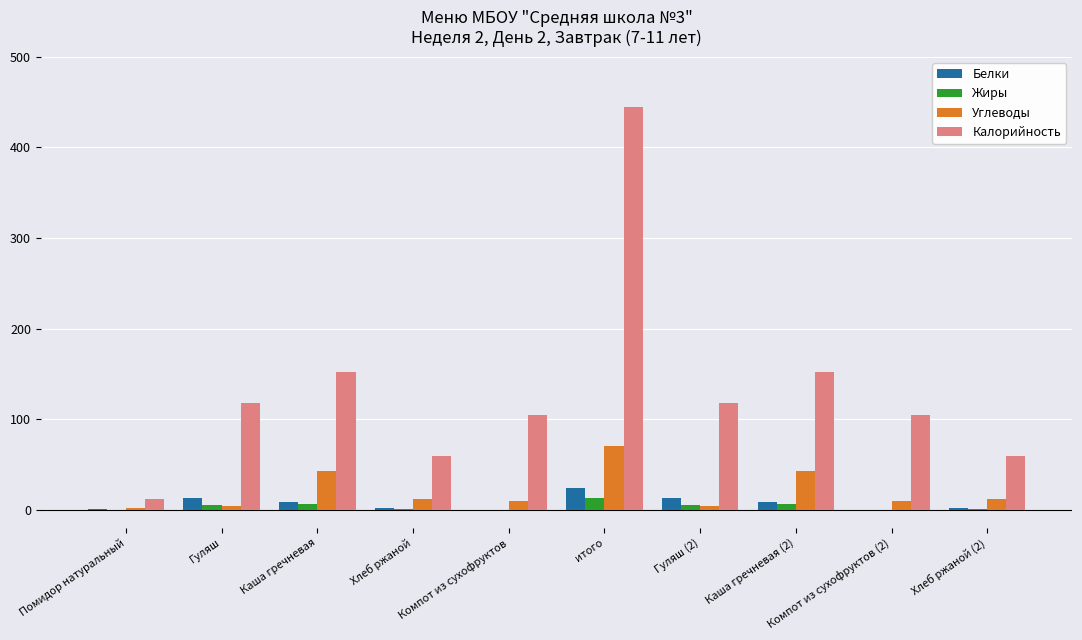

True or false: Калорийность has a value of 152.0 at Каша гречневая.

True